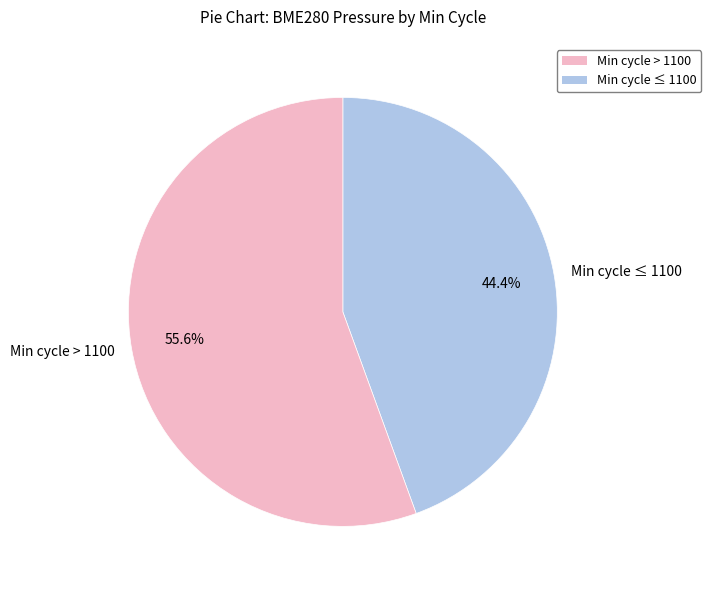

How many segments does this pie chart have?

2